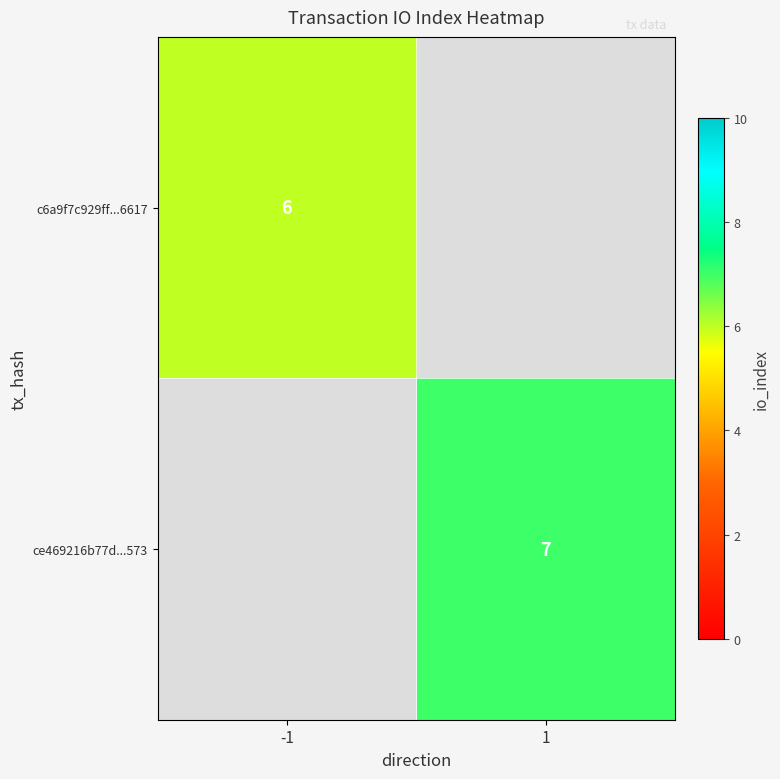

The value of ce469216b77d...573 at 1 is 12. True or false?

False